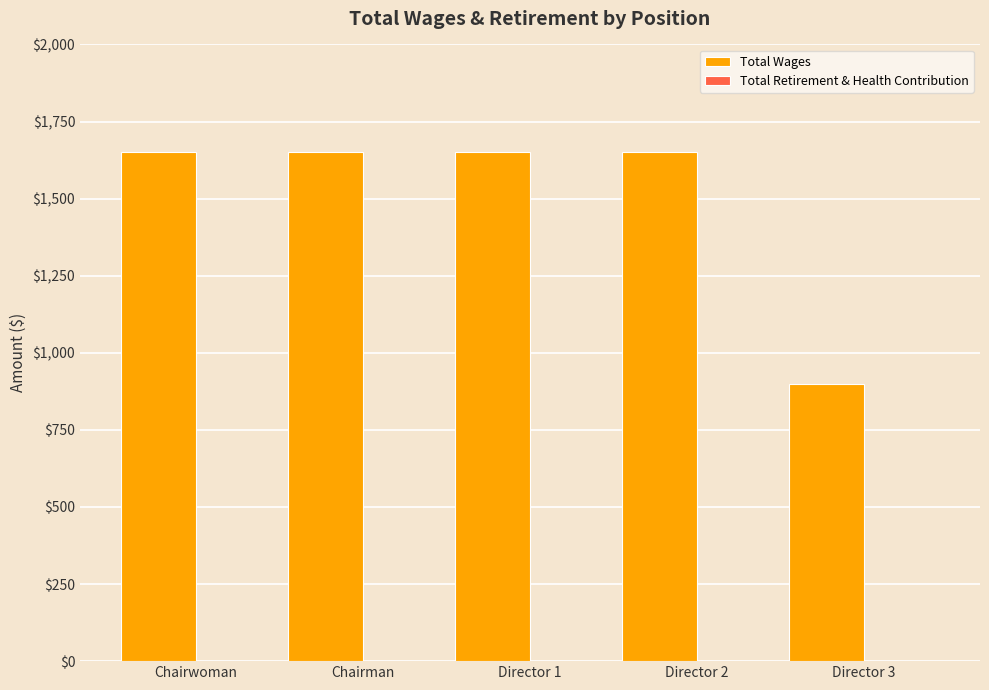

What position from the left is Director 3?

5